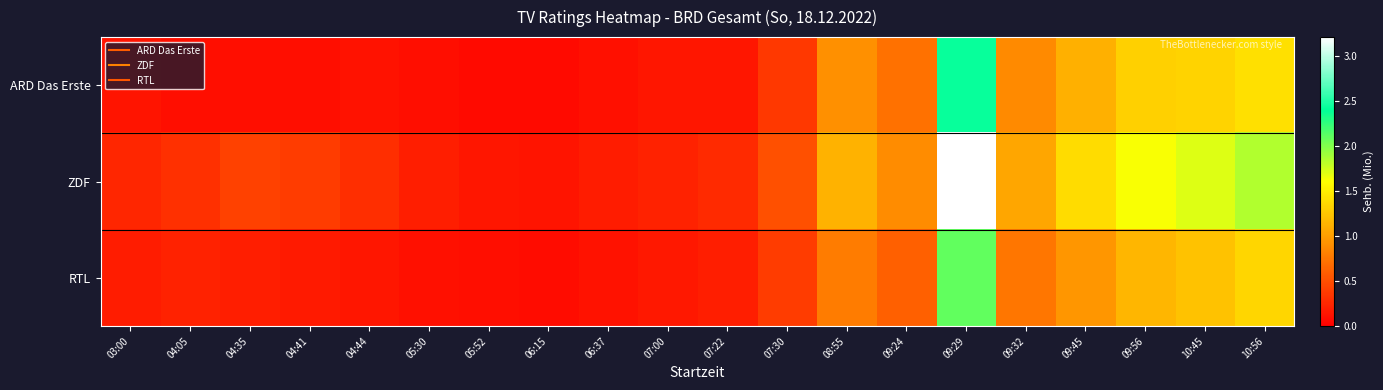

What is the spread (max minus min) of values at 04:35?

0.3